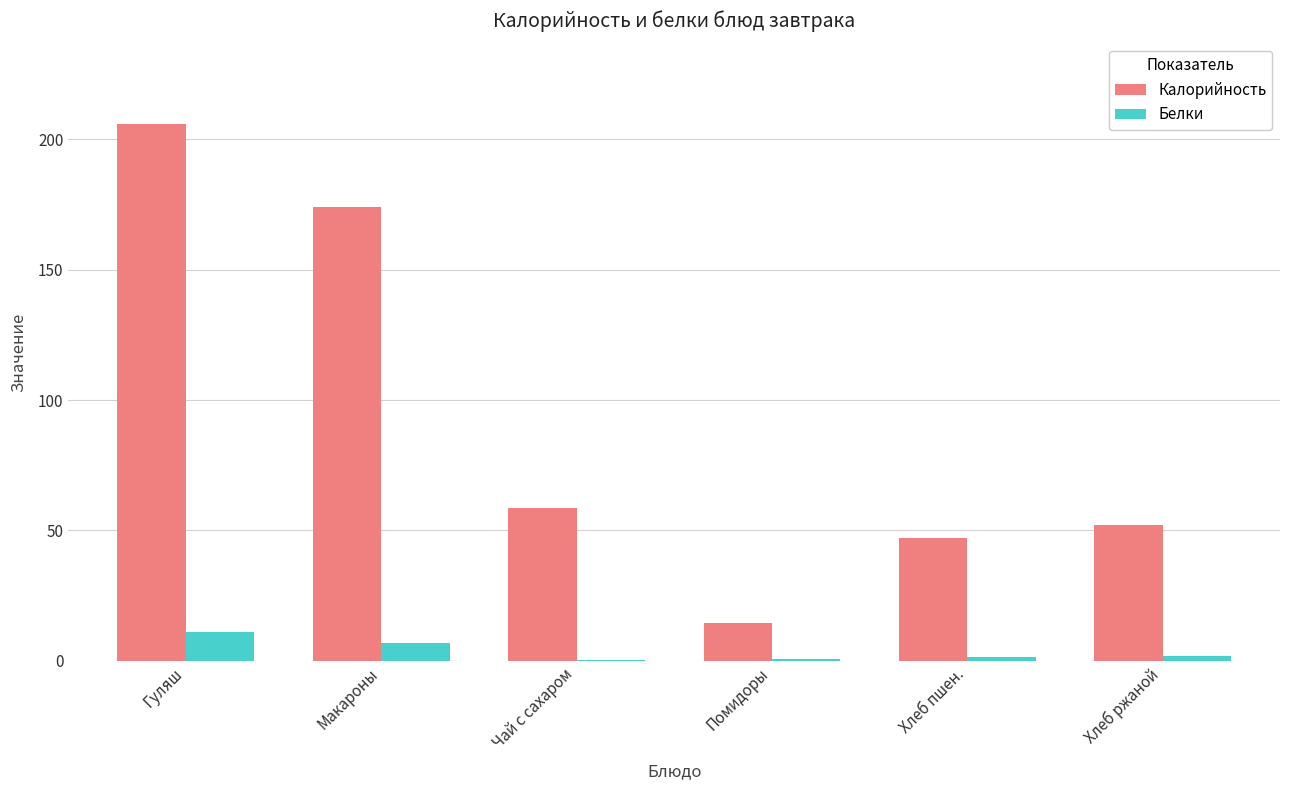

Is it true that Калорийность equals 96.6 at Чай с сахаром?

False